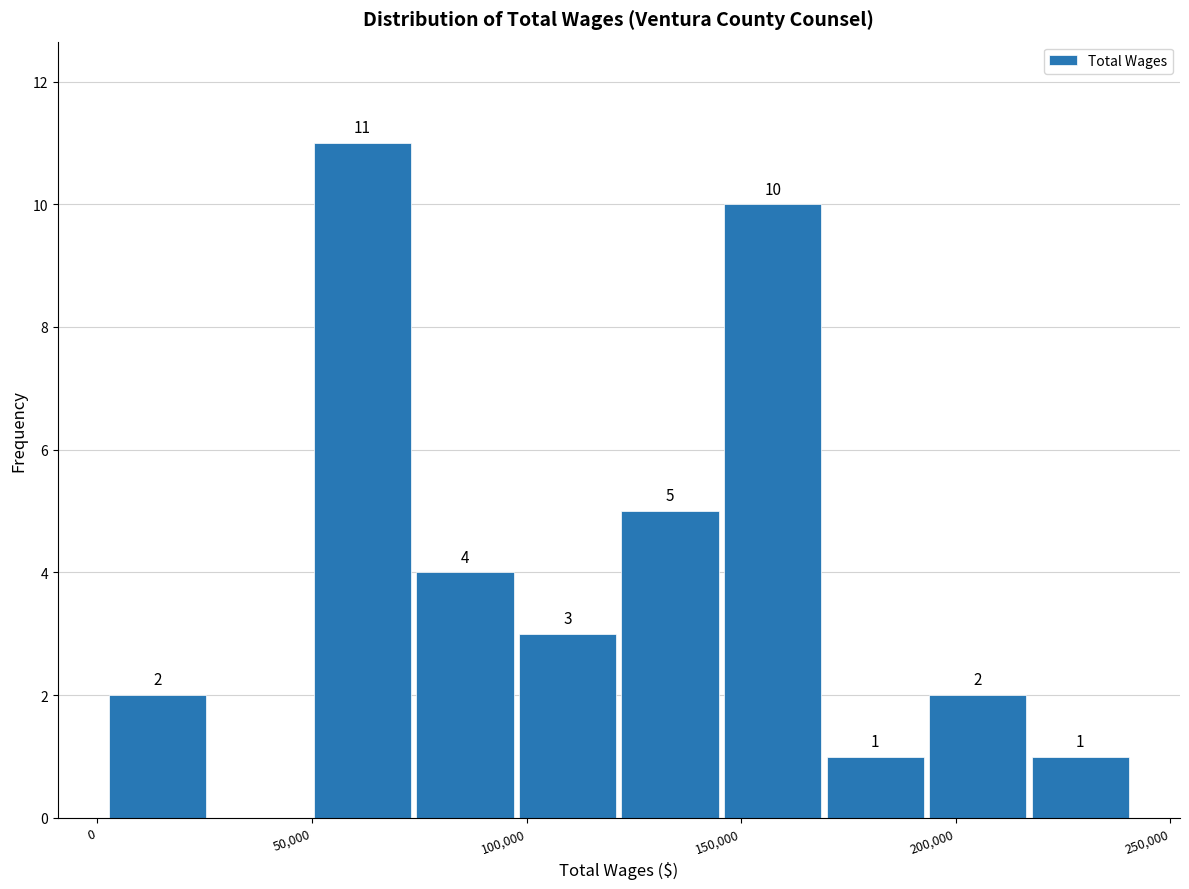

Which range on the x-axis has the tallest bar?

50000 to 75000